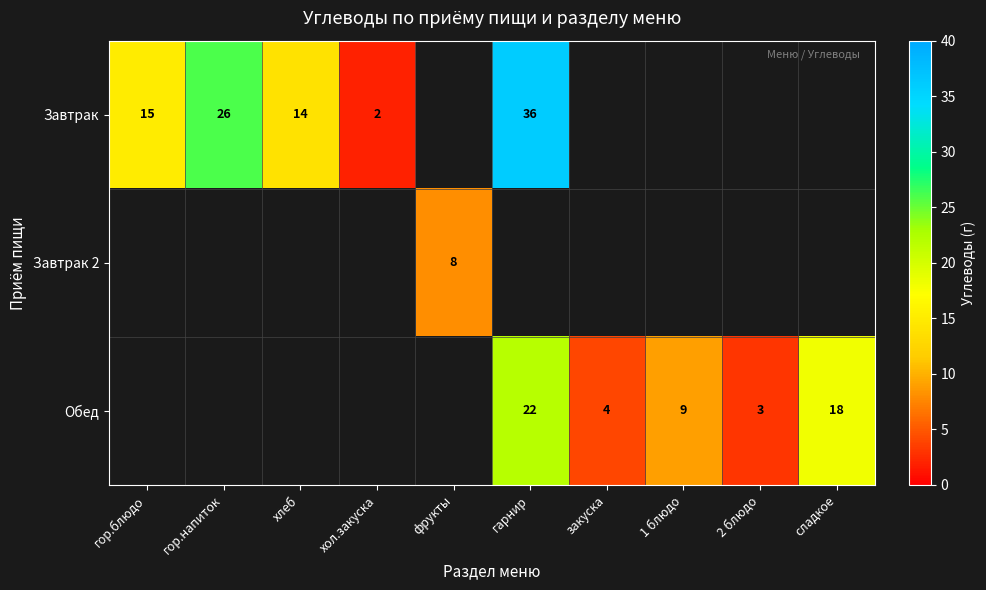

Is it true that Обед equals 22 at гарнир?

True